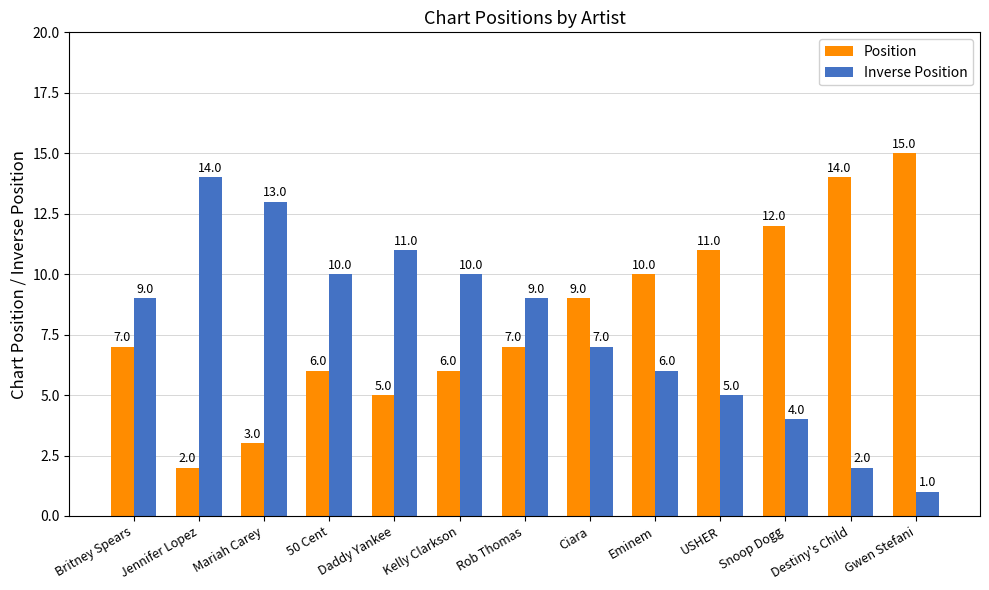

What is the difference between the Inverse Position values at Rob Thomas and Kelly Clarkson?

1